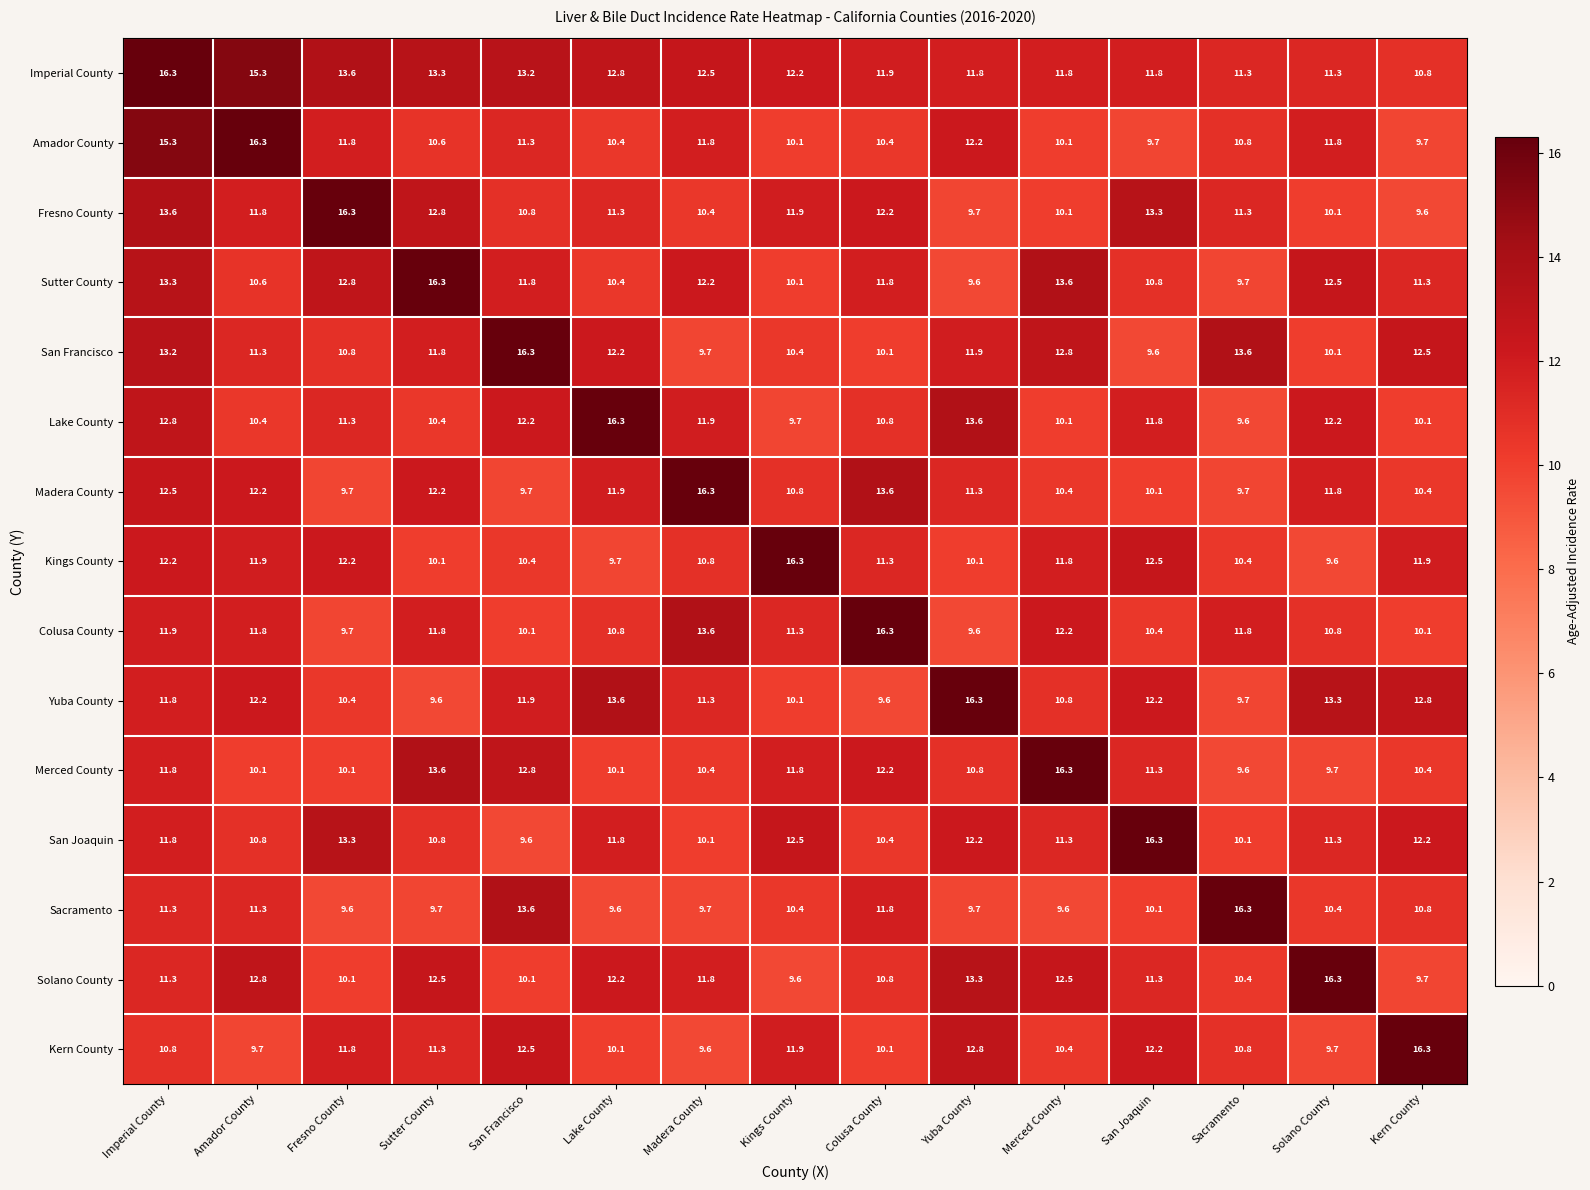

Count the number of categories in the chart.

15